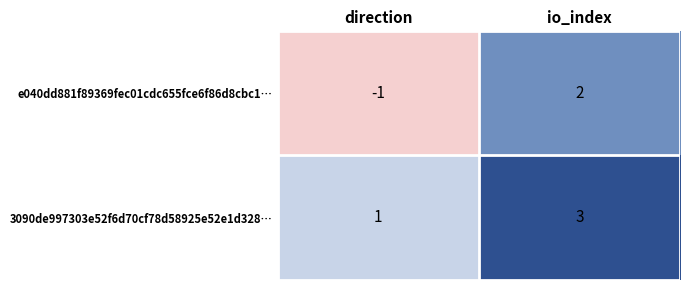

Is it true that 3090de997303e52f6d70cf78d58925e52e1d328… equals 1 at direction?

True